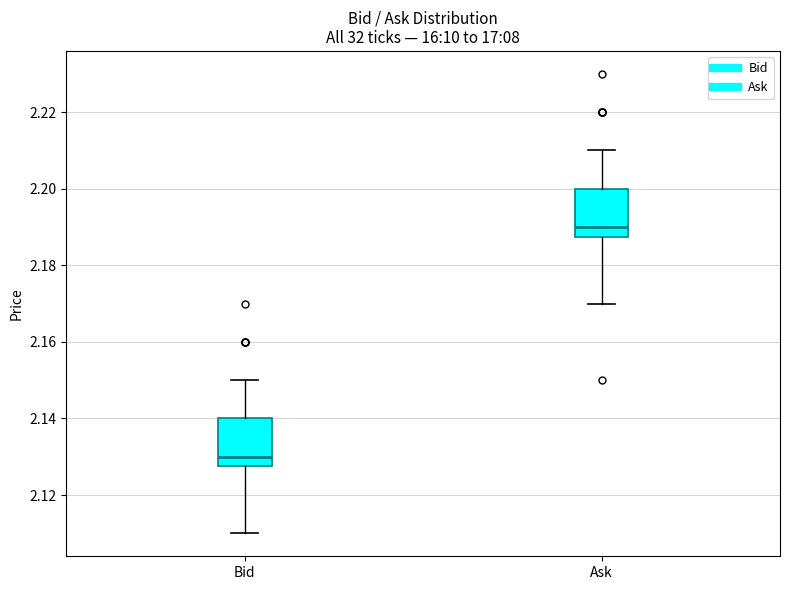

Reading left to right, read every box against the y-axis: the position of its median line, the range the box covers, and the ends of its whiskers. The values are not printed on the chart, so give them approximately, as read against the axis.

Bid: median 2.130, box 2.128 to 2.140, whiskers 2.110 to 2.150
Ask: median 2.190, box 2.188 to 2.200, whiskers 2.170 to 2.210